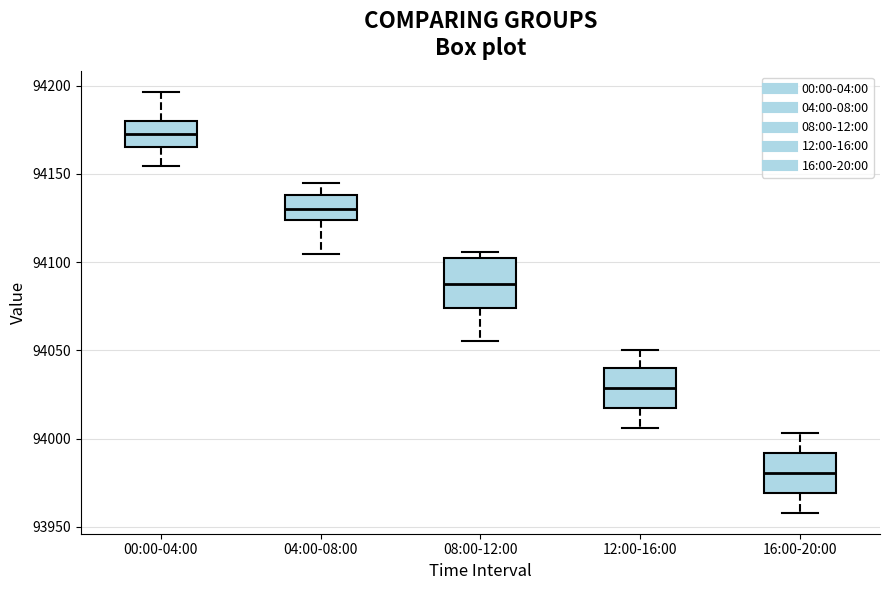

Reading left to right, transcribe this box plot: for each box, give where its median line is, the range the box spans, and where its two whiskers end, as read against the y-axis. The values are not printed on the chart, so give them approximately, as read against the axis.

00:00-04:00: median 94170, box 94165 to 94180, whiskers 94155 to 94195
04:00-08:00: median 94130, box 94125 to 94140, whiskers 94105 to 94145
08:00-12:00: median 94090, box 94075 to 94100, whiskers 94055 to 94105
12:00-16:00: median 94030, box 94015 to 94040, whiskers 94005 to 94050
16:00-20:00: median 93980, box 93970 to 93990, whiskers 93960 to 94005